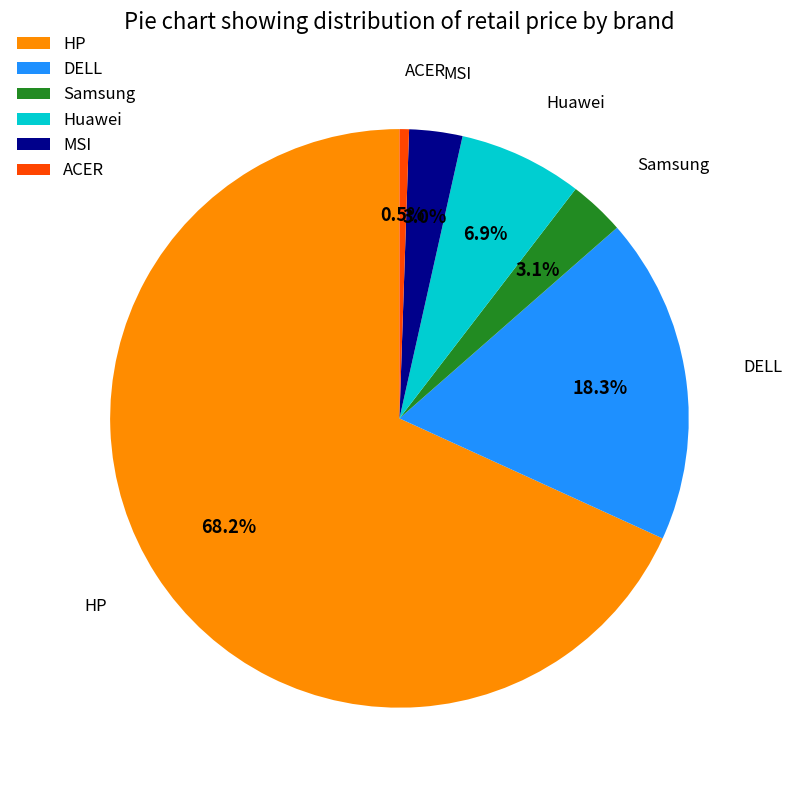

To the nearest percent, what is the difference between the HP and ACER slice percentages?

68%